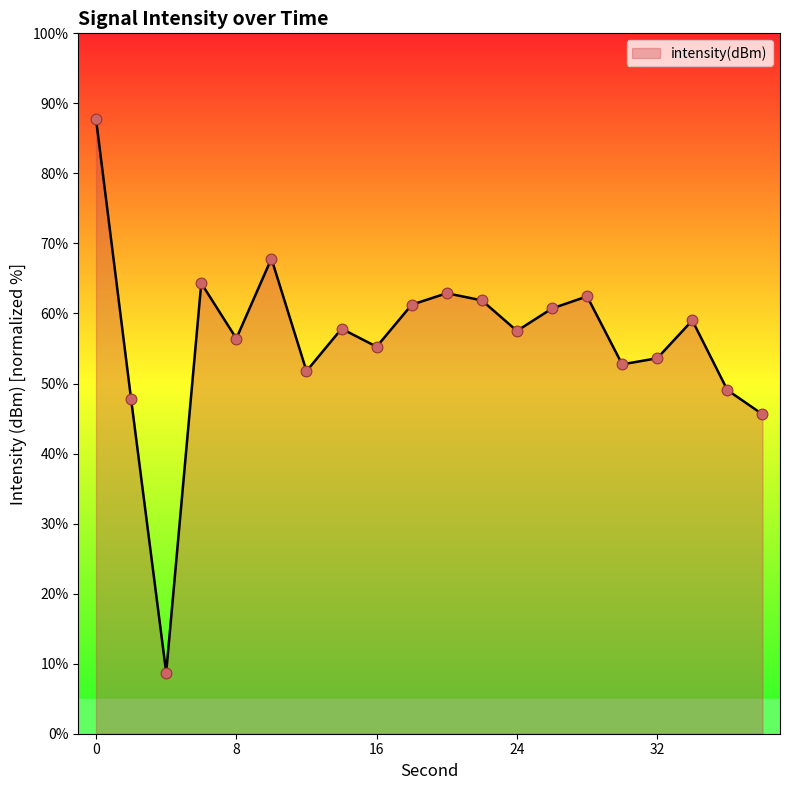

What is the smallest value displayed?

8.7